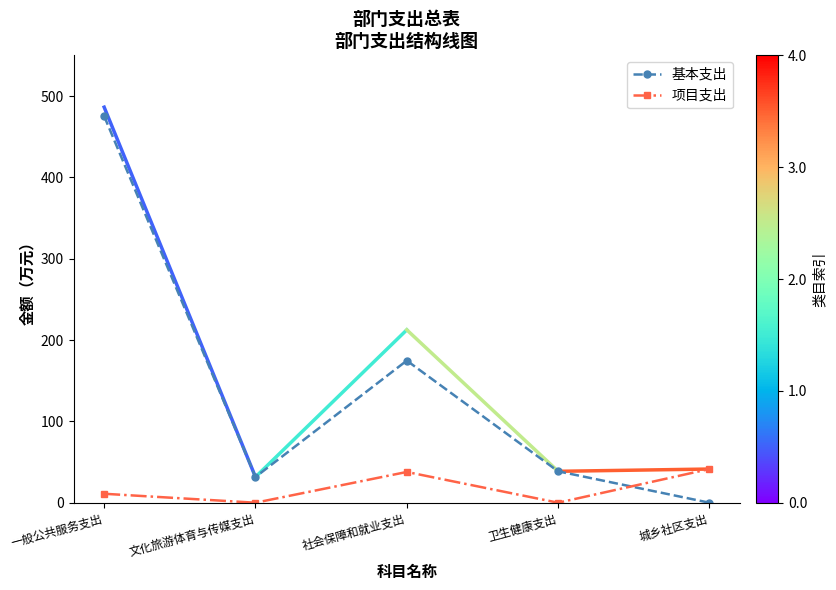

What are all the series names shown in the legend?

基本支出, 项目支出